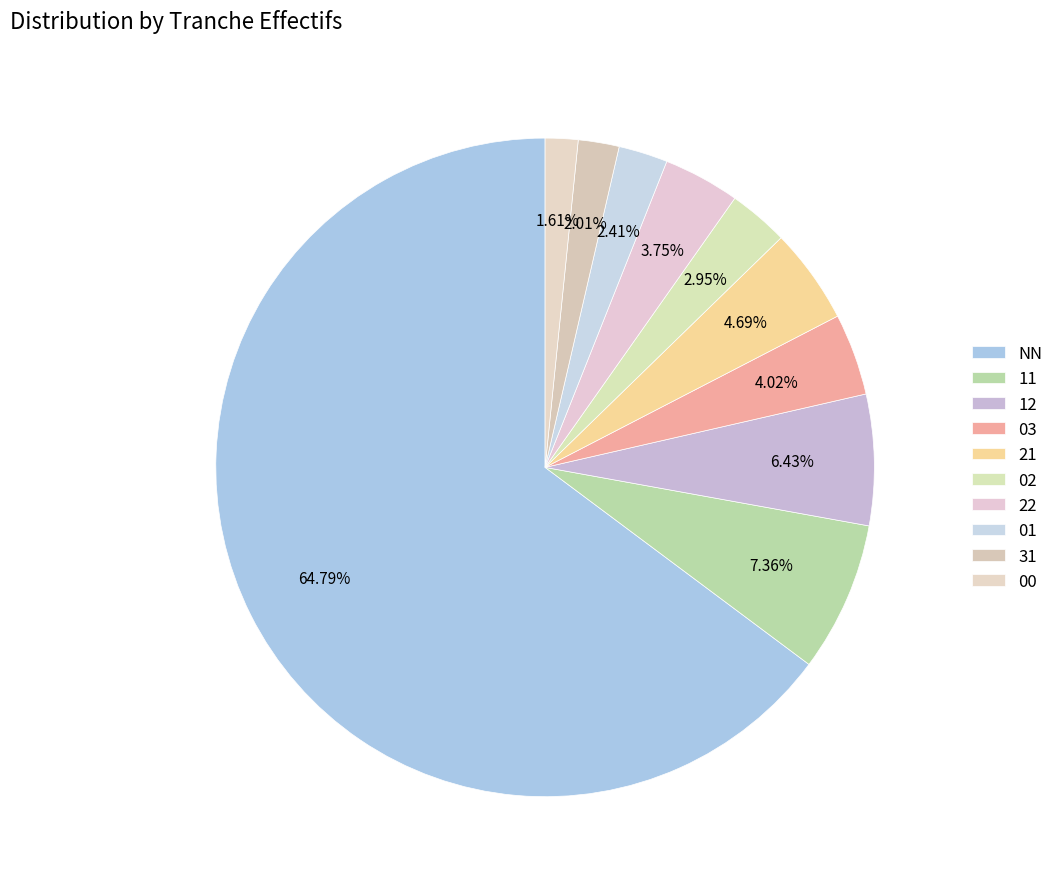

How many slices are in this pie chart?

10